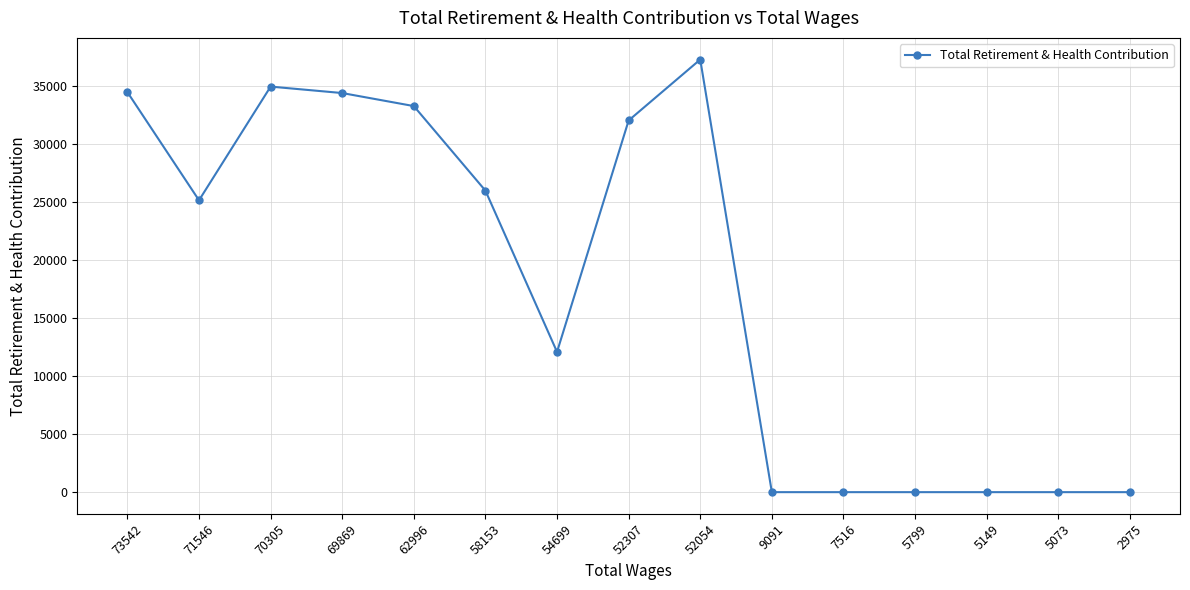

What is the difference between the maximum and minimum values?

37259